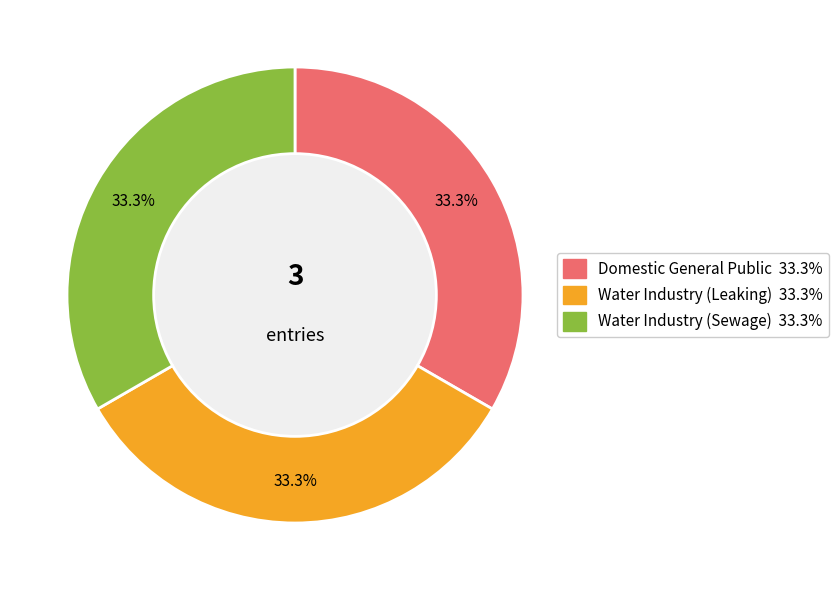

What is the ratio of the value at Water Industry (Leaking) to the value at Domestic General Public?

1.0